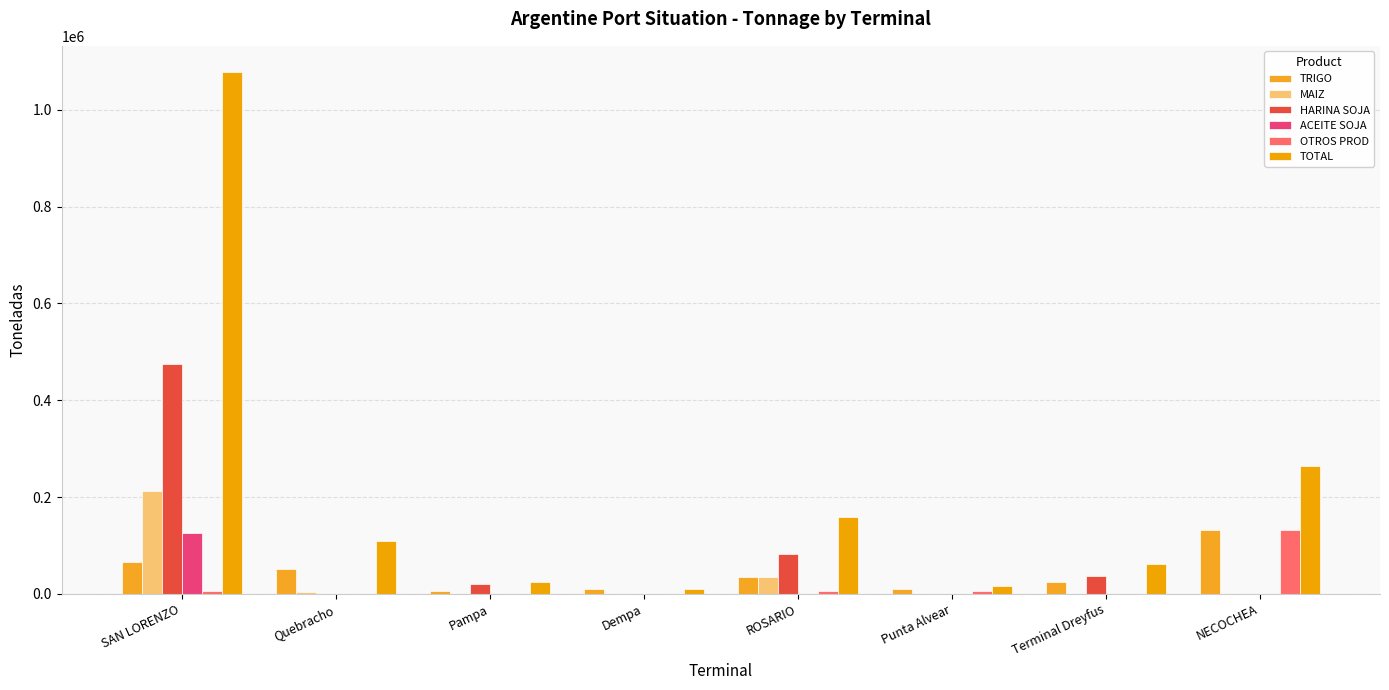

True or false: TOTAL has a value of 457147 at NECOCHEA.

False